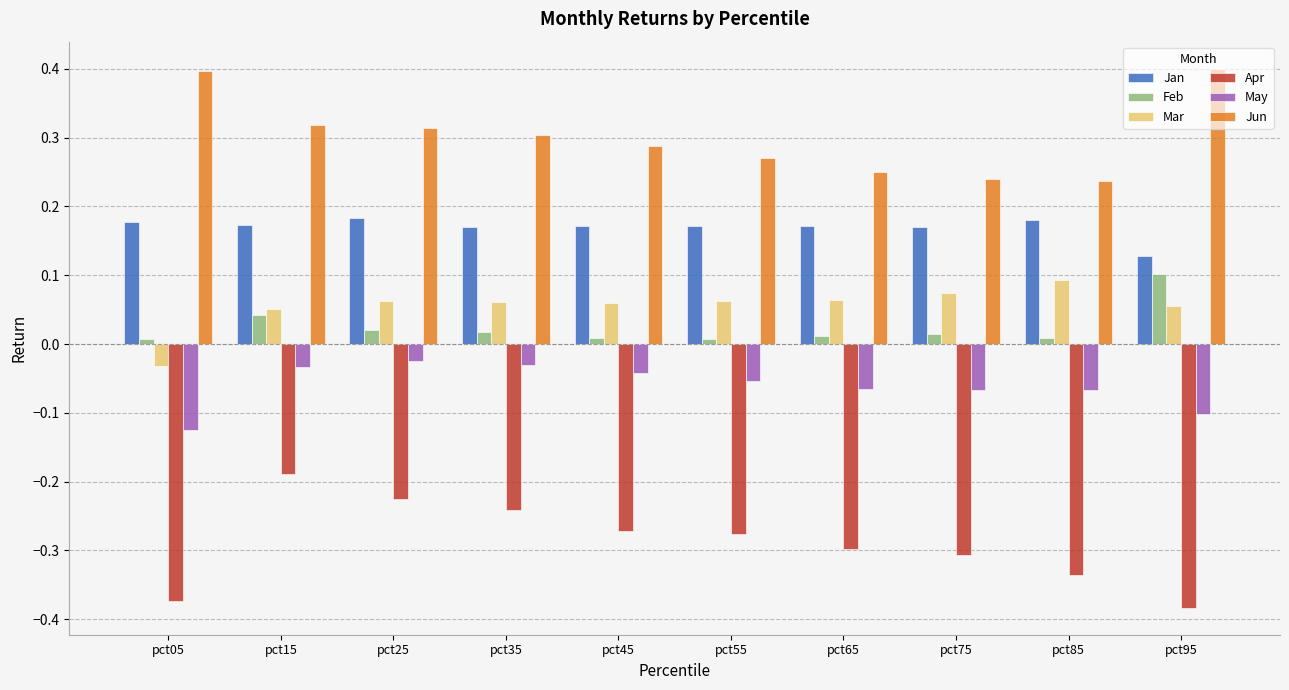

Which series has the largest total across all categories?

Jun